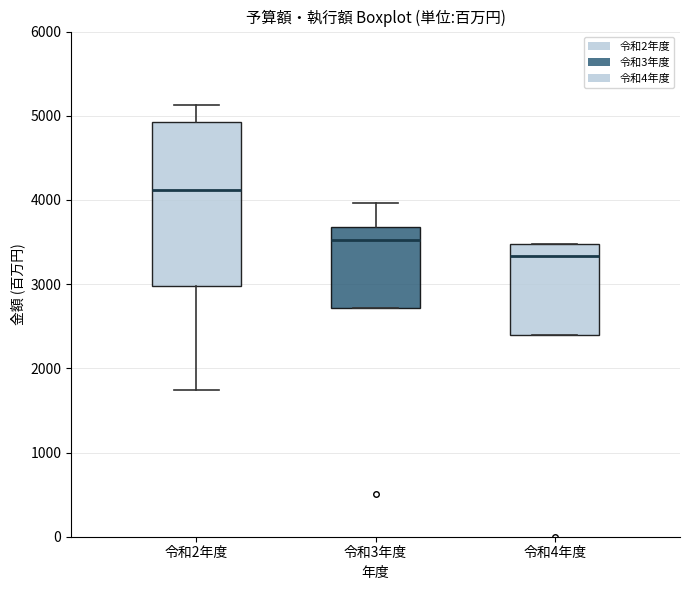

Which box's median line is the lowest?

令和4年度